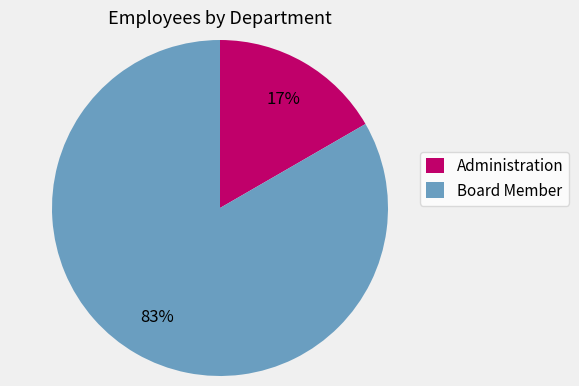

To the nearest percent, what portion does Board Member represent?

83%